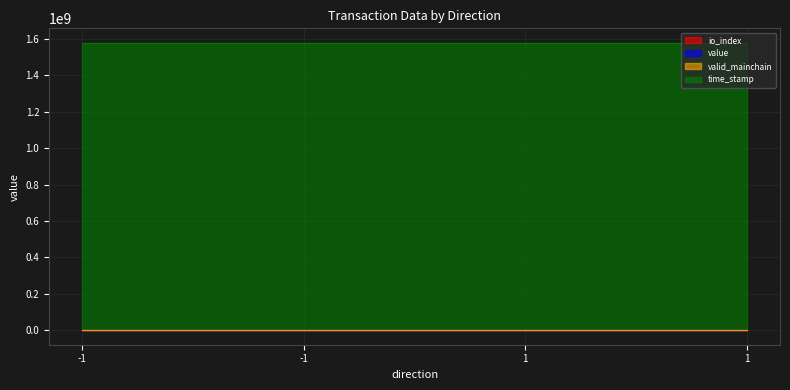

What is the difference between the maximum and minimum values in the value series?

141.6